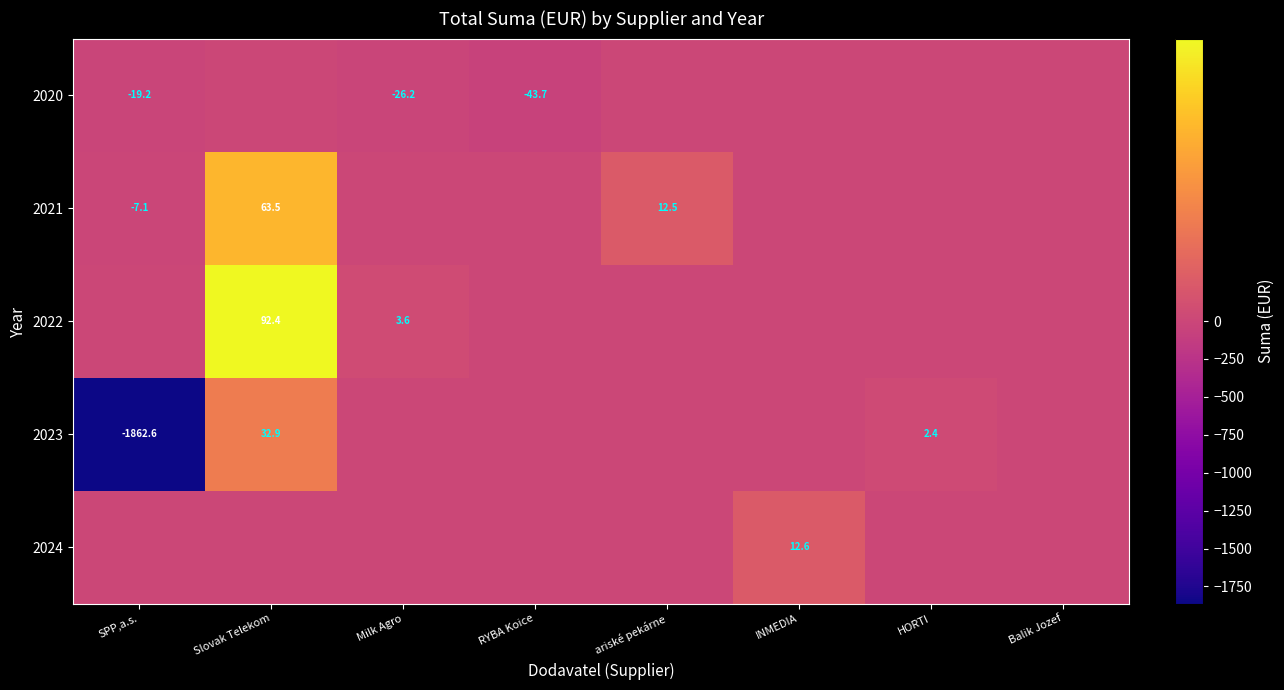

True or false: 2024 has a value of 12.6 at INMEDIA.

True